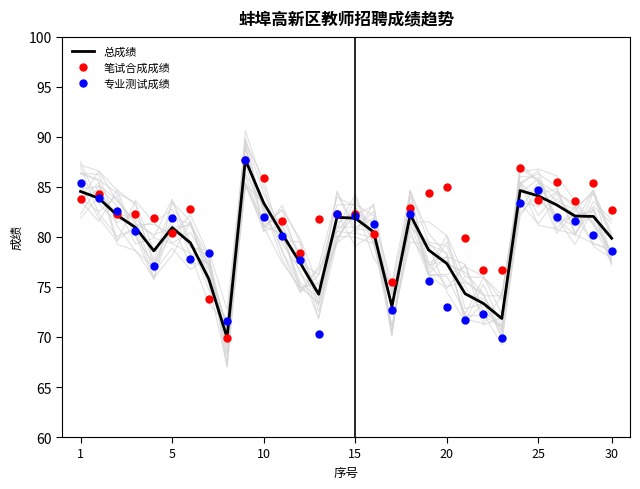

What are all the series names shown in the legend?

总成绩, 笔试合成成绩, 专业测试成绩